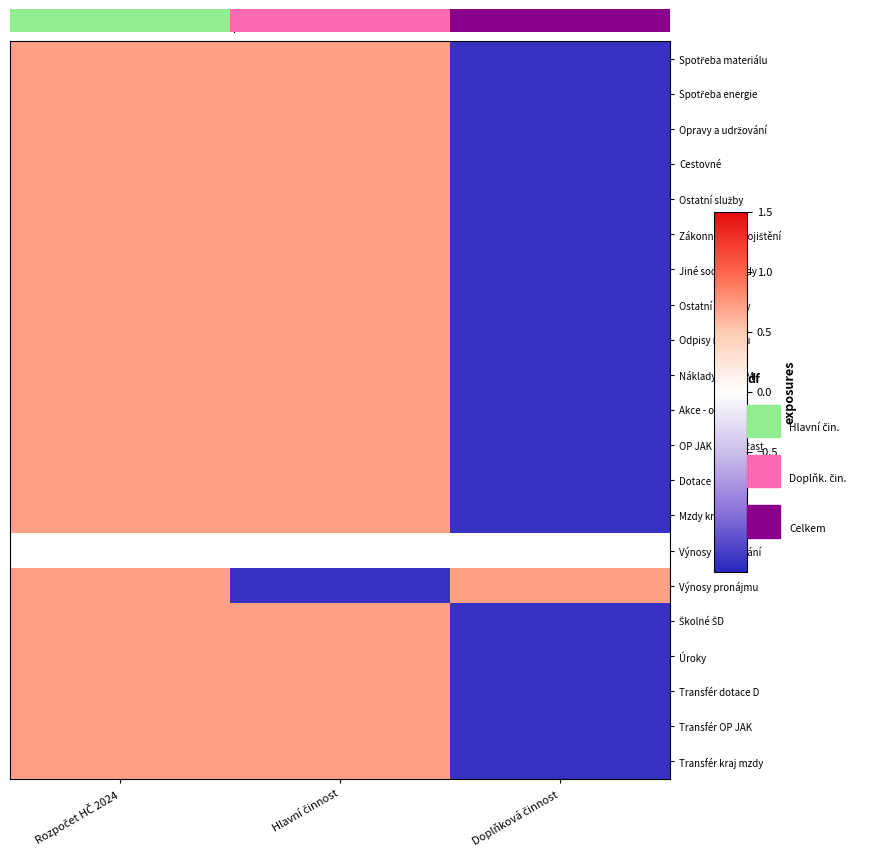

Is the value of Náklady z DDHM at Hlavní činnost greater than the value of Dotace OP JAK at Rozpočet HČ 2024?

No